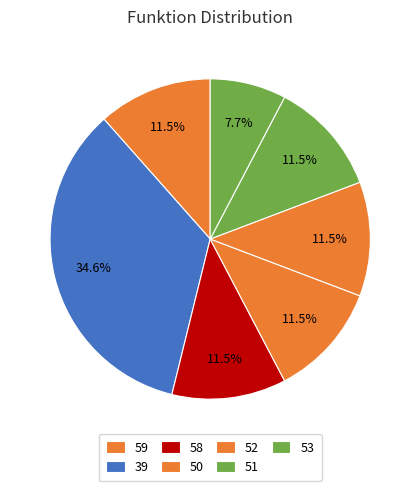

Is it true that 58 is 15% of the pie?

False